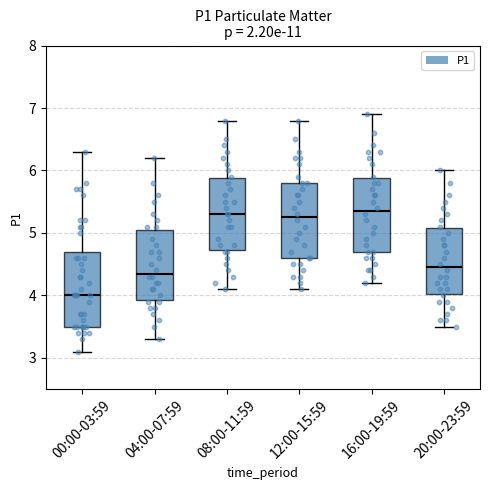

Reading left to right, transcribe this box plot: for each box, give where its median line is, the range the box spans, and where its two whiskers end, as read against the y-axis. The values are not printed on the chart, so give them approximately, as read against the axis.

00:00-03:59: median 4.0, box 3.5 to 4.7, whiskers 3.1 to 6.3
04:00-07:59: median 4.4, box 3.9 to 5.1, whiskers 3.3 to 6.2
08:00-11:59: median 5.3, box 4.7 to 5.9, whiskers 4.1 to 6.8
12:00-15:59: median 5.3, box 4.6 to 5.8, whiskers 4.1 to 6.8
16:00-19:59: median 5.4, box 4.7 to 5.9, whiskers 4.2 to 6.9
20:00-23:59: median 4.5, box 4.0 to 5.1, whiskers 3.5 to 6.0